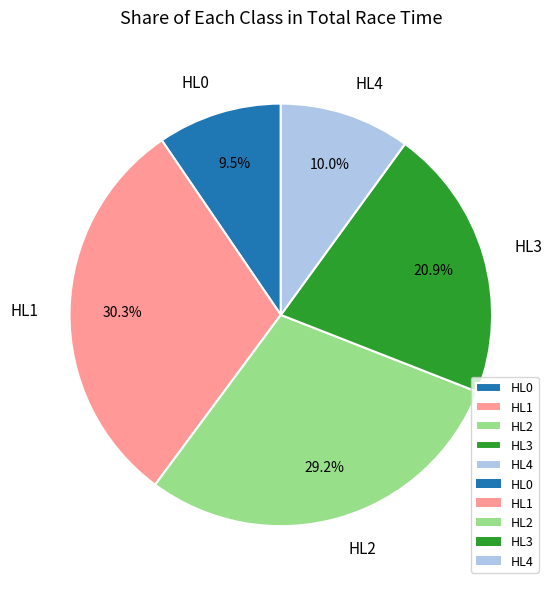

Does any single category account for the majority?

No